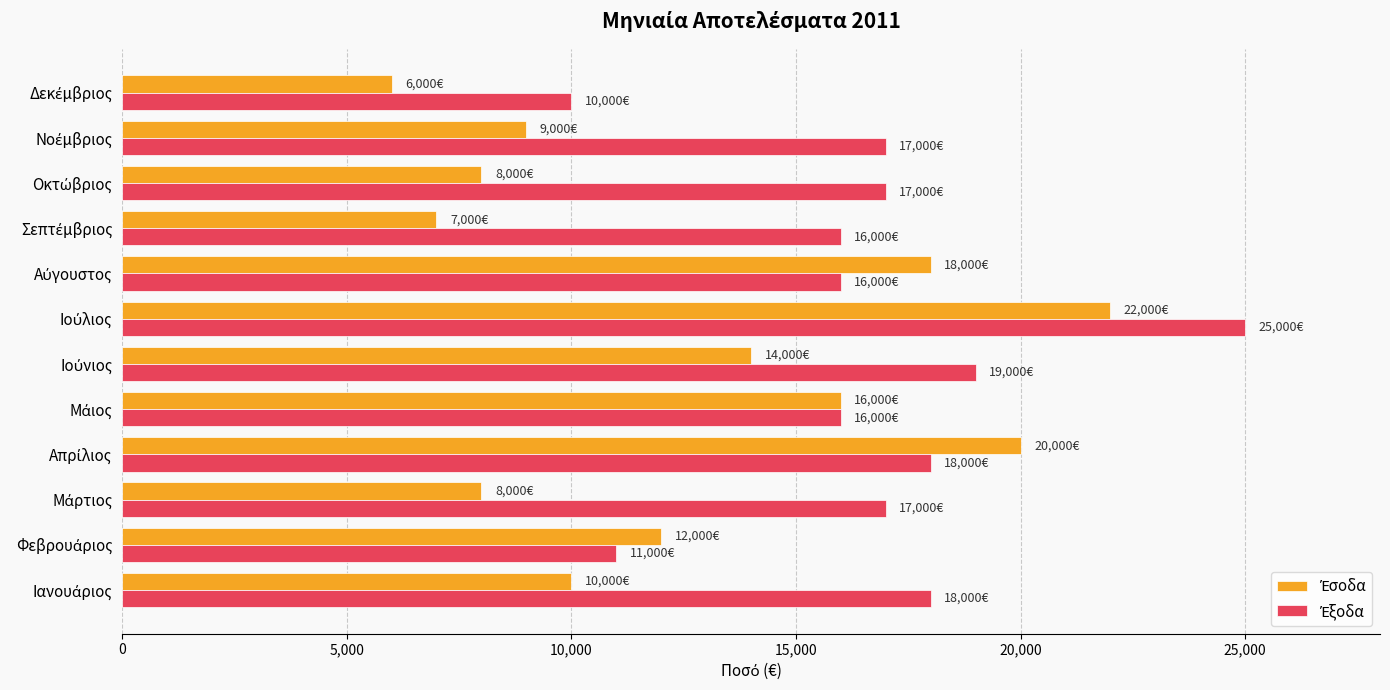

What is the greatest value displayed?

25000